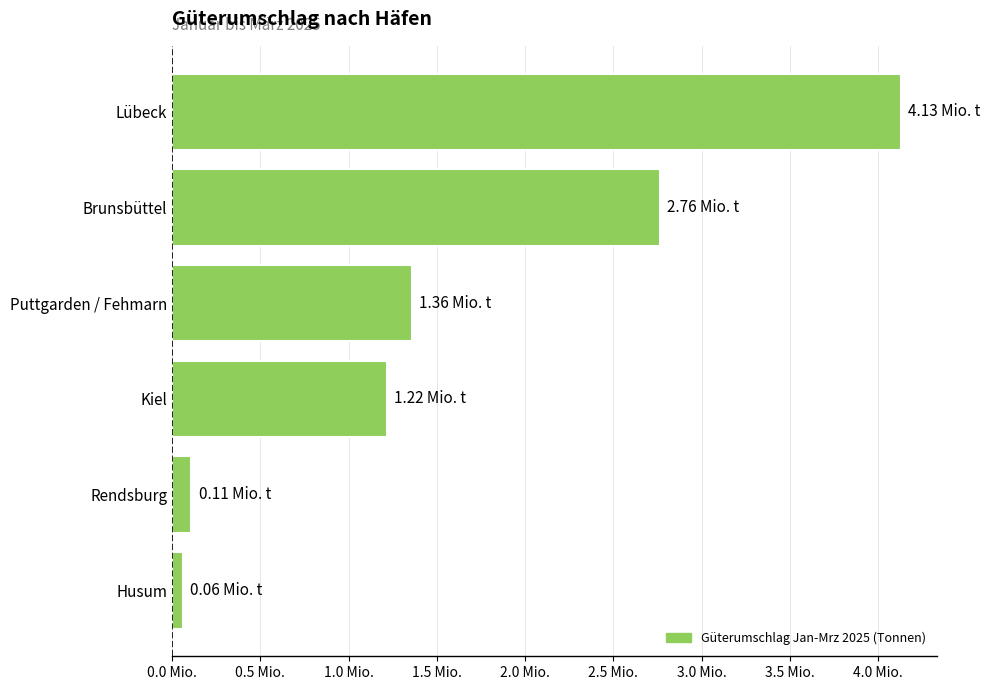

What is the sum of all values?

9637792.6